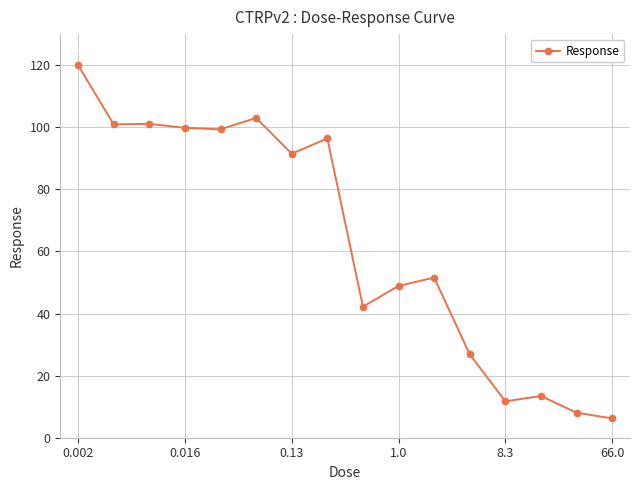

What is the difference between the maximum and minimum values?

113.8